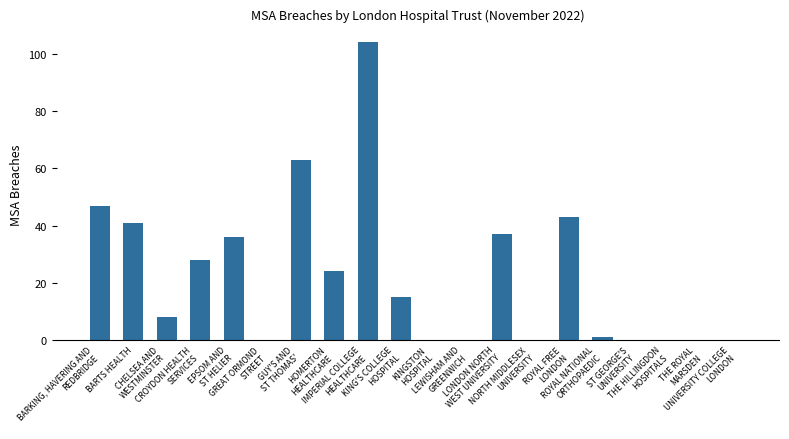

Reading right to left, transcribe all the data shown in this chart.

0	0	0	0	1	43	0	37	0	0	15	104	24	63	0	36	28	8	41	47